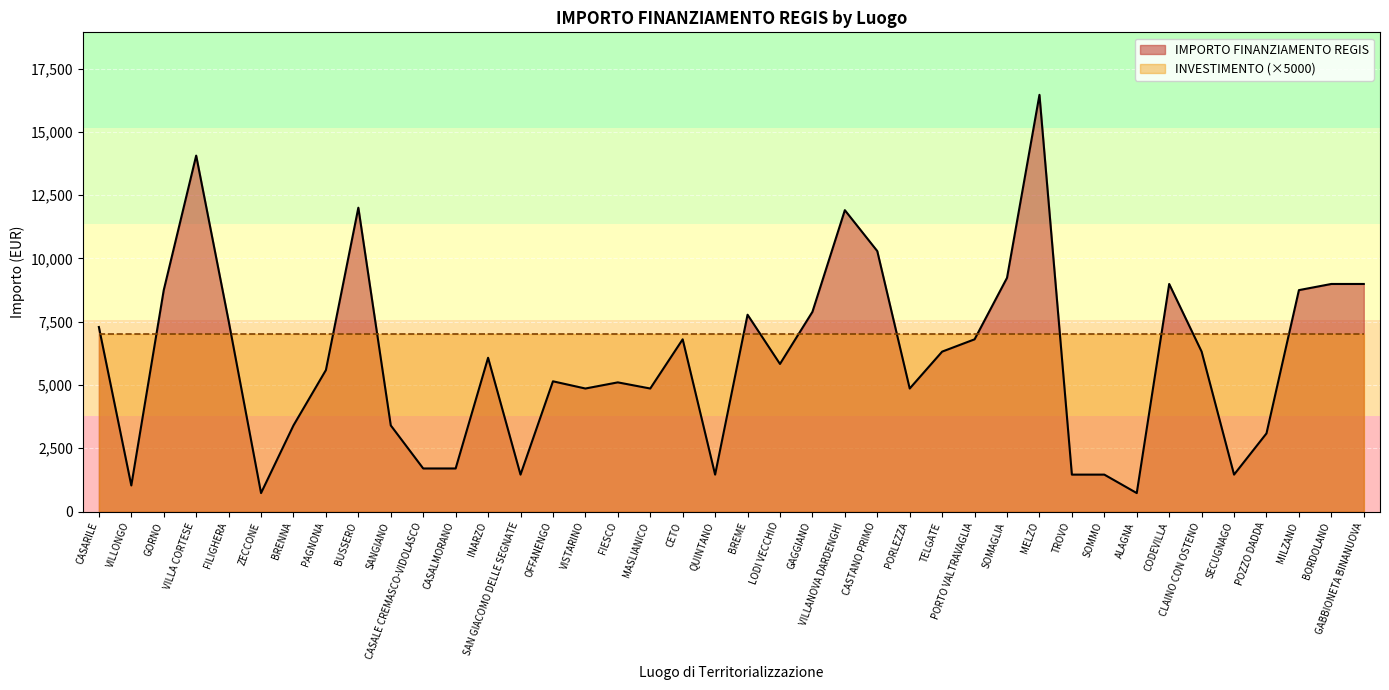

Reading right to left, what are all the values shown in this chart?

GABBIONETA BINANUOVA=8991	BORDOLANO=8991	MILZANO=8748	POZZO DADDA=3087	SECUGNAGO=1458	CLAINO CON OSTENO=6318	CODEVILLA=8991	ALAGNA=729	SOMMO=1458	TROVO=1458	MELZO=16464	SOMAGLIA=9234	PORTO VALTRAVAGLIA=6804	TELGATE=6318	PORLEZZA=4860	CASTANO PRIMO=10290	VILLANOVA DARDENGHI=11907	GAGGIANO=7889	LODI VECCHIO=5831	BREME=7776	QUINTANO=1458	CETO=6804	MASLIANICO=4860	FIESCO=5103	VISTARINO=4860	OFFANENGO=5145	SAN GIACOMO DELLE SEGNATE=1458	INARZO=6075	CASALMORANO=1701	CASALE CREMASCO-VIDOLASCO=1701	SANGIANO=3402	BUSSERO=12005	PAGNONA=5589	BRENNA=3402	ZECCONE=729	FILIGHERA=7533	VILLA CORTESE=14063	GORNO=8748	VILLONGO=1029	CASARILE=7290